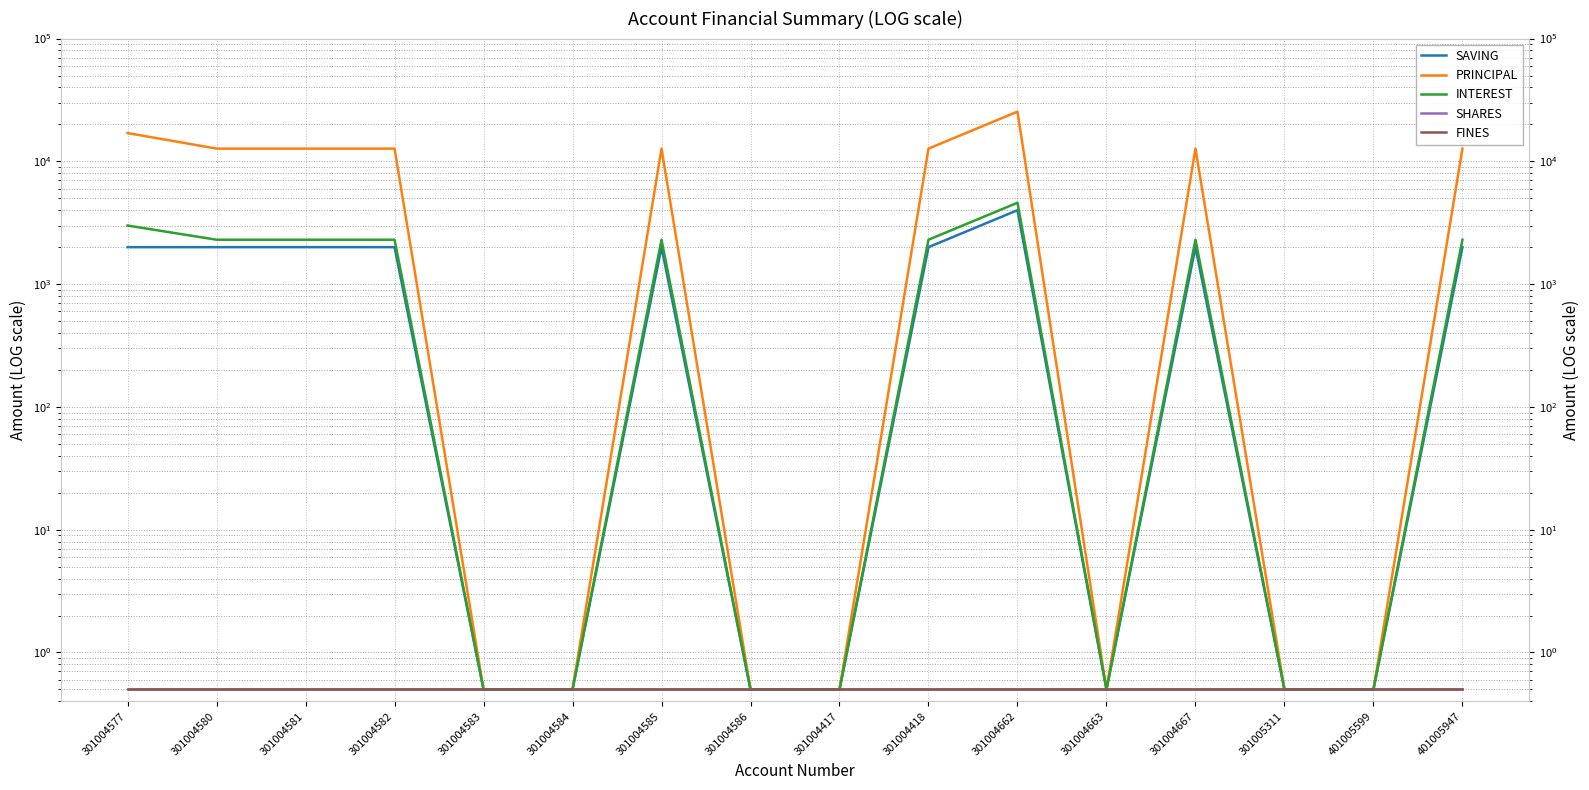

Between 301004577 and 401005947, which series saw the biggest shift?

PRINCIPAL